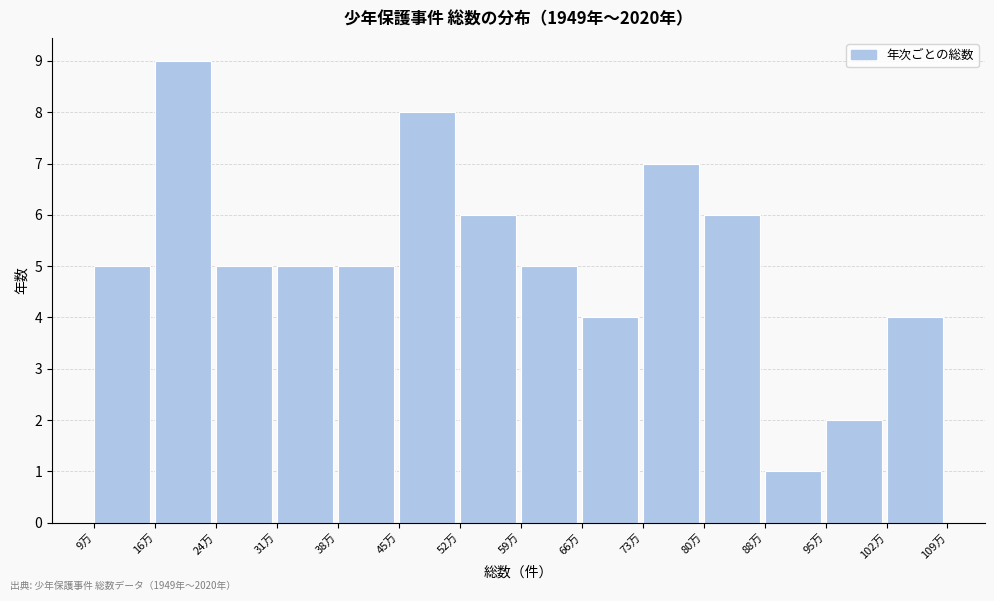

Reading left to right, extract all data points from this chart.

9万=5	16万=9	24万=5	31万=5	38万=5	45万=8	52万=6	59万=5	66万=4	73万=7	80万=6	88万=1	95万=2	102万=4